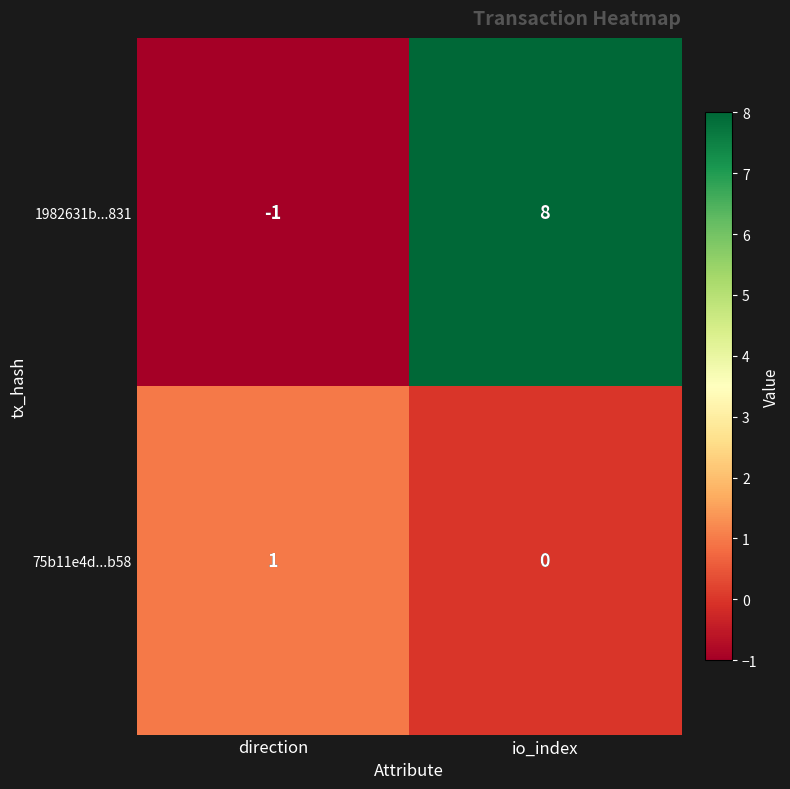

What is the smallest value displayed?

-1